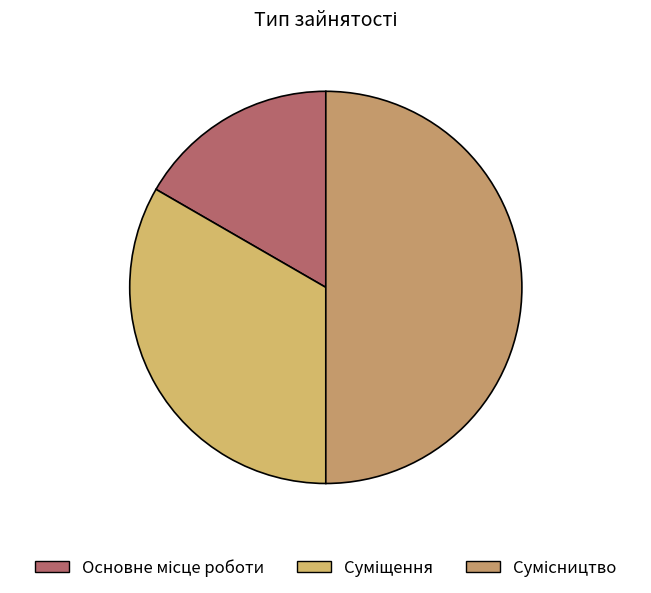

To the nearest percent, what is the average slice percentage?

33%